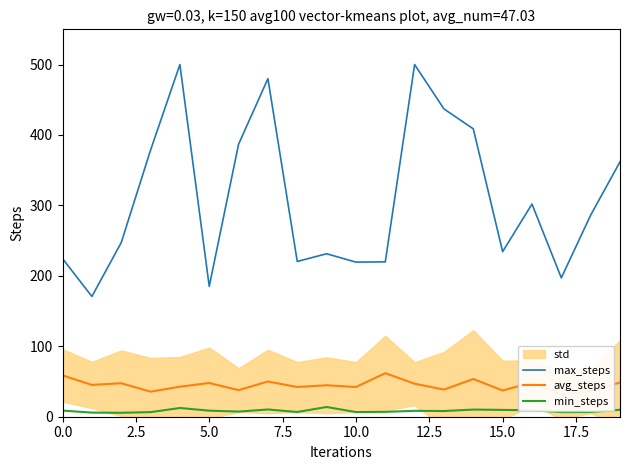

True or false: max_steps and min_steps intersect in this chart.

False